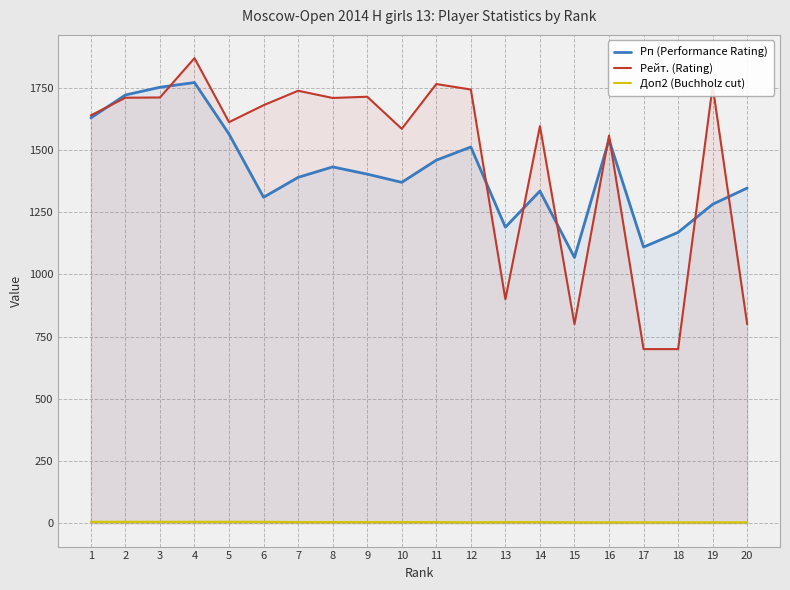

Reading left to right, transcribe all the data shown in this chart.

Рп (Performance Rating): 1=1629	2=1721	3=1752	4=1771	5=1564	6=1310	7=1390	8=1432	9=1403	10=1370	11=1459	12=1512	13=1190	14=1335	15=1068	16=1541	17=1110	18=1169	19=1282	20=1347
Рейт. (Rating): 1=1639	2=1710	3=1711	4=1869	5=1612	6=1680	7=1738	8=1709	9=1714	10=1585	11=1765	12=1743	13=900	14=1596	15=800	16=1558	17=700	18=700	19=1757	20=800
Доп2 (Buchholz cut): 1=6	2=6	3=6	4=6	5=6	6=6	7=5	8=5	9=5	10=5	11=5	12=4	13=5	14=5	15=4	16=4	17=4	18=4	19=4	20=4